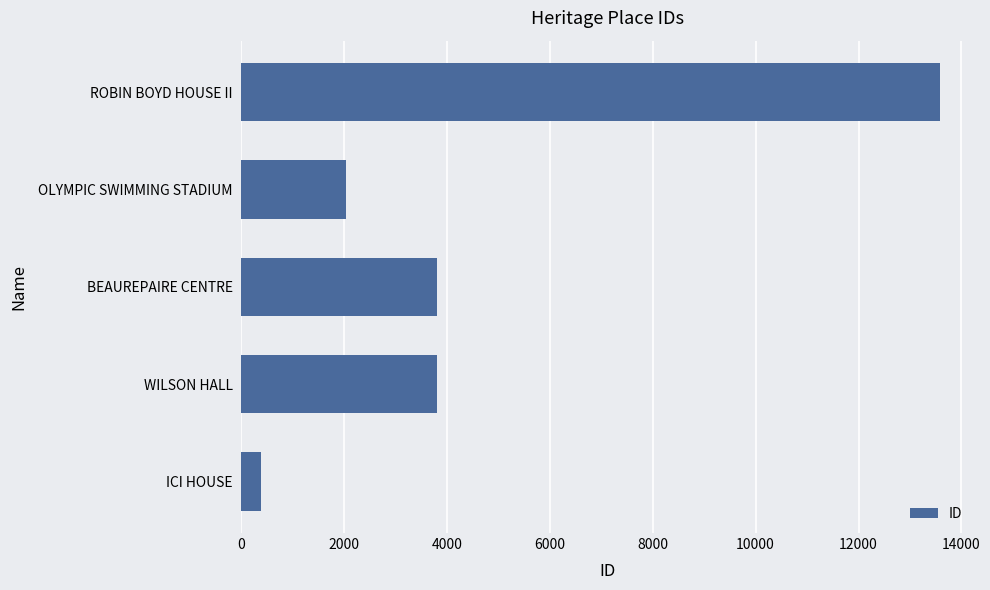

Does the chart contain stacked bars?

No